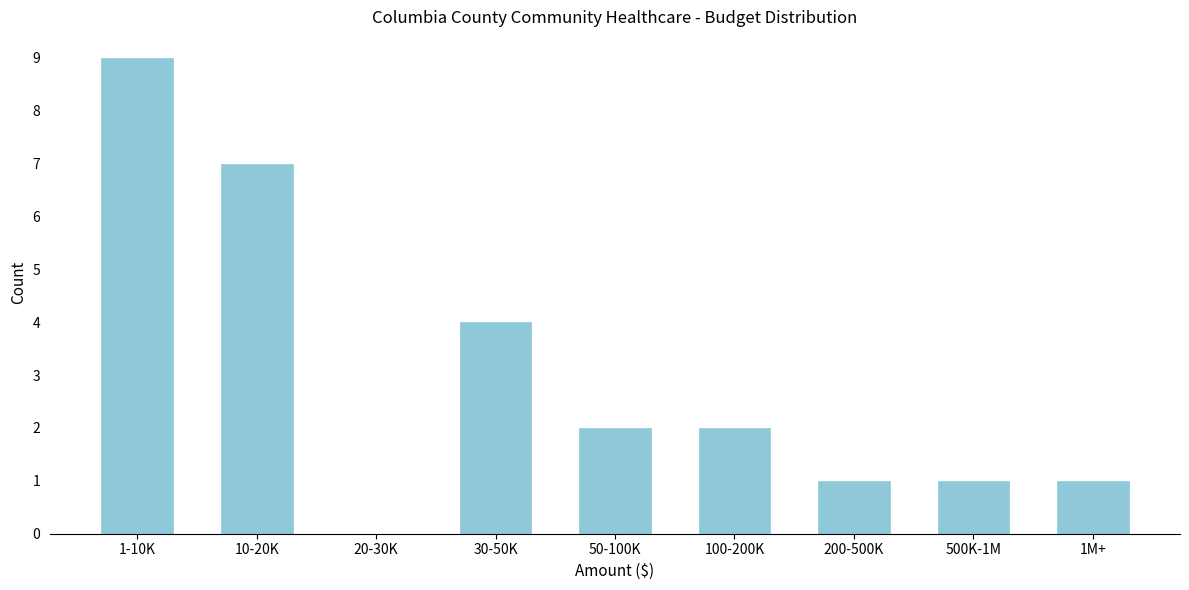

Reading right to left, extract all data points from this chart.

1M+=1	500K-1M=1	200-500K=1	100-200K=2	50-100K=2	30-50K=4	20-30K=0	10-20K=7	1-10K=9